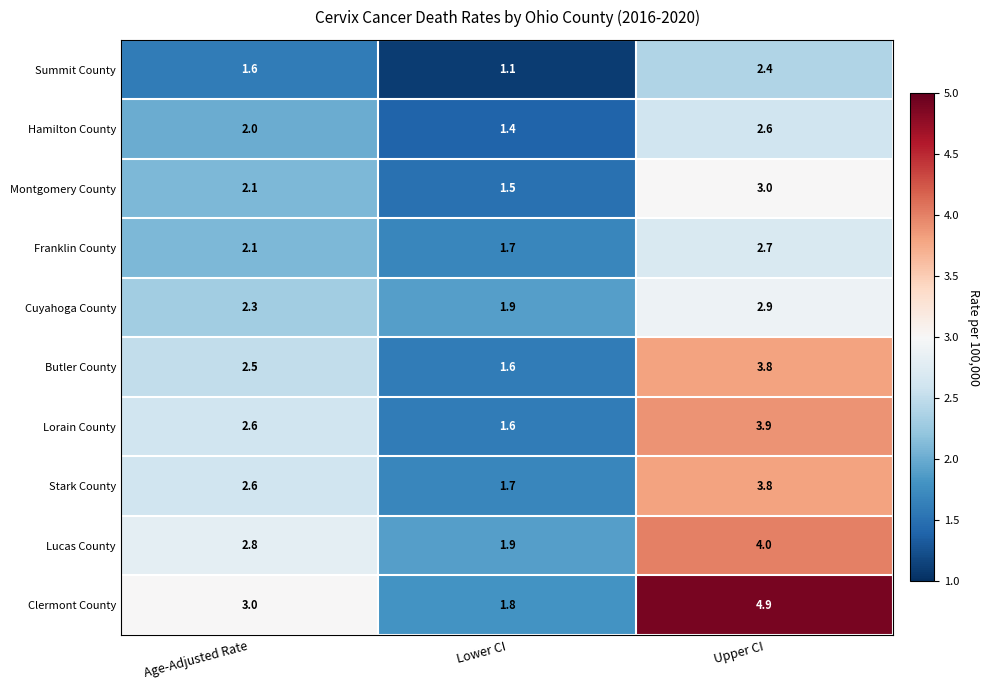

Is it true that Summit County equals 1.0 at Age-Adjusted Rate?

False